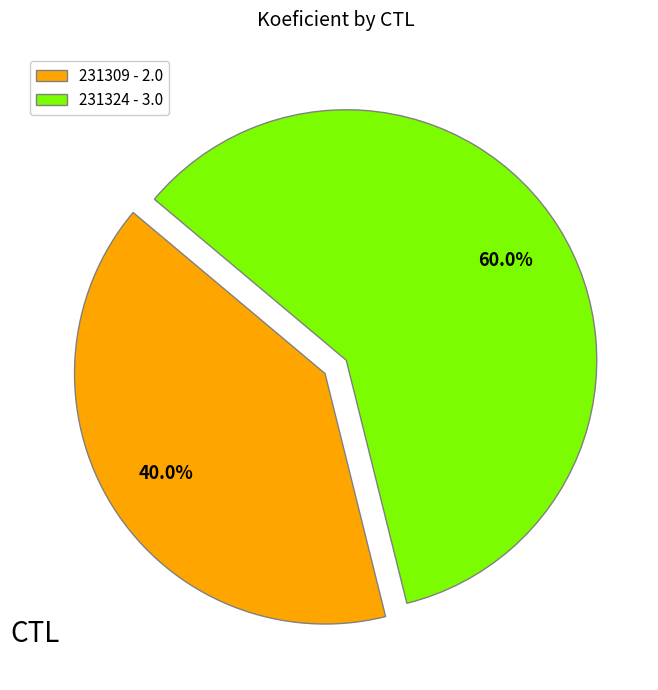

Count the number of slices in the pie.

2